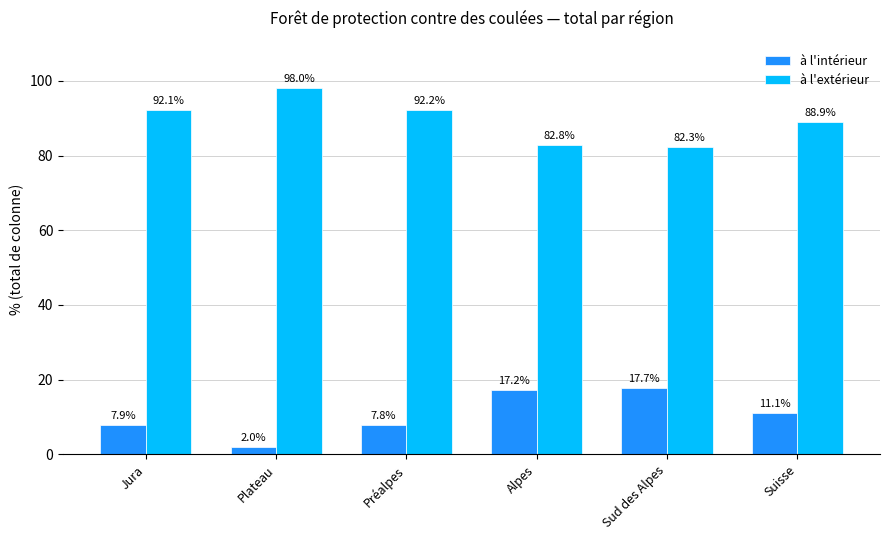

How many values in the à l'intérieur series are below 11?

3